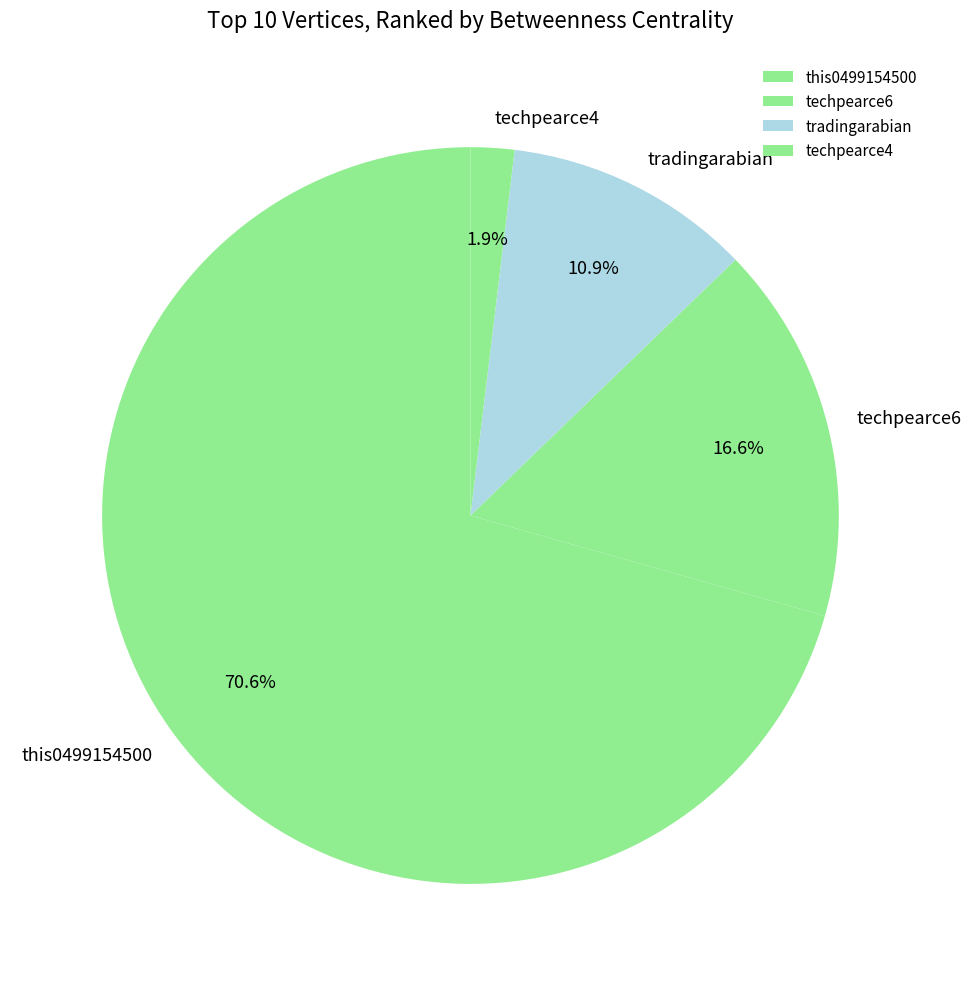

What is the smallest slice in the pie chart?

techpearce4